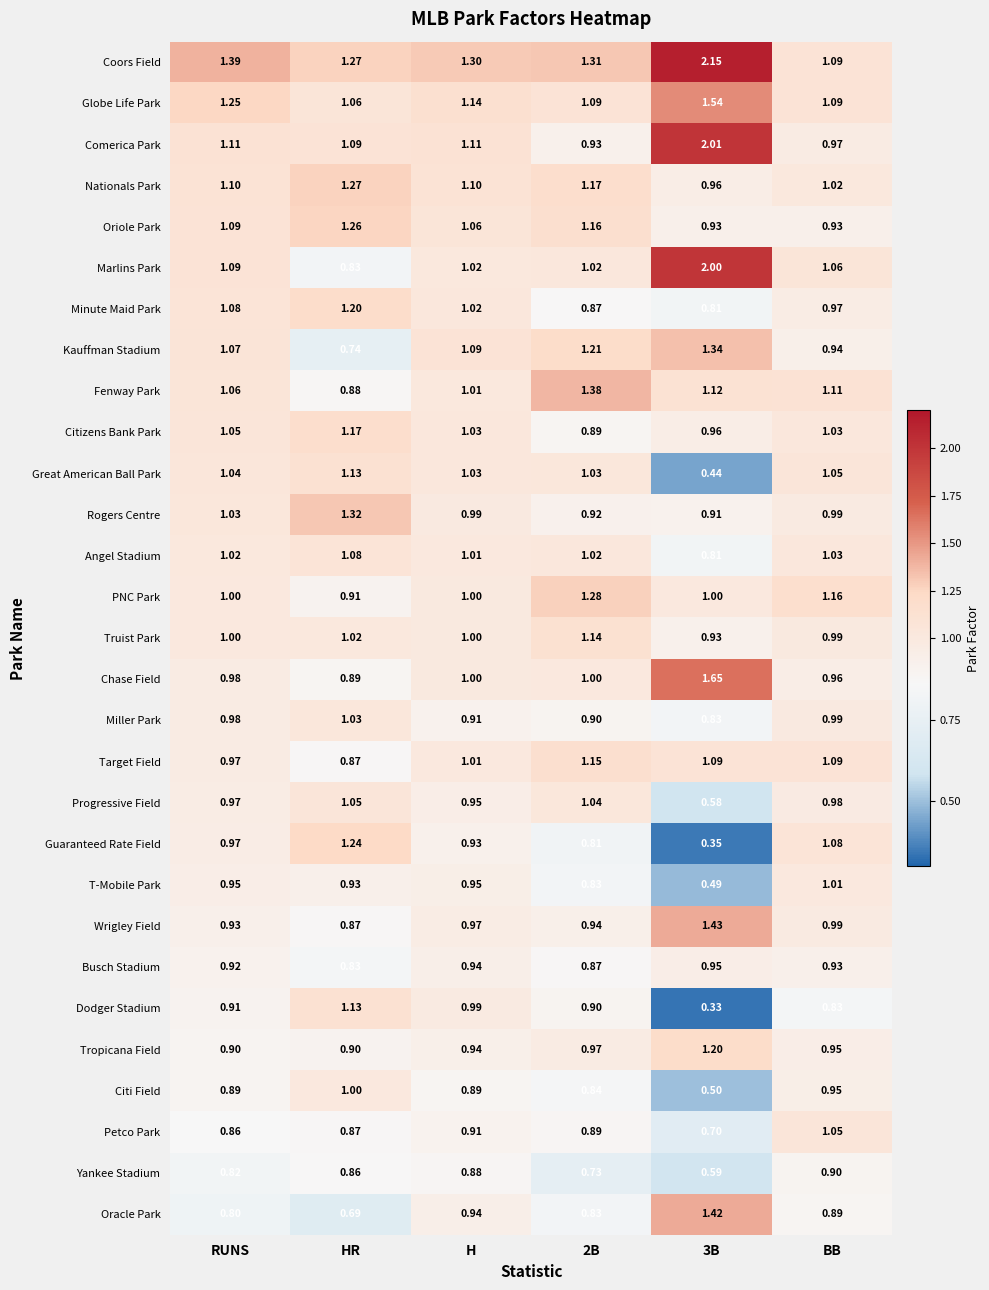

At how many categories does at least one series exceed 0?

6